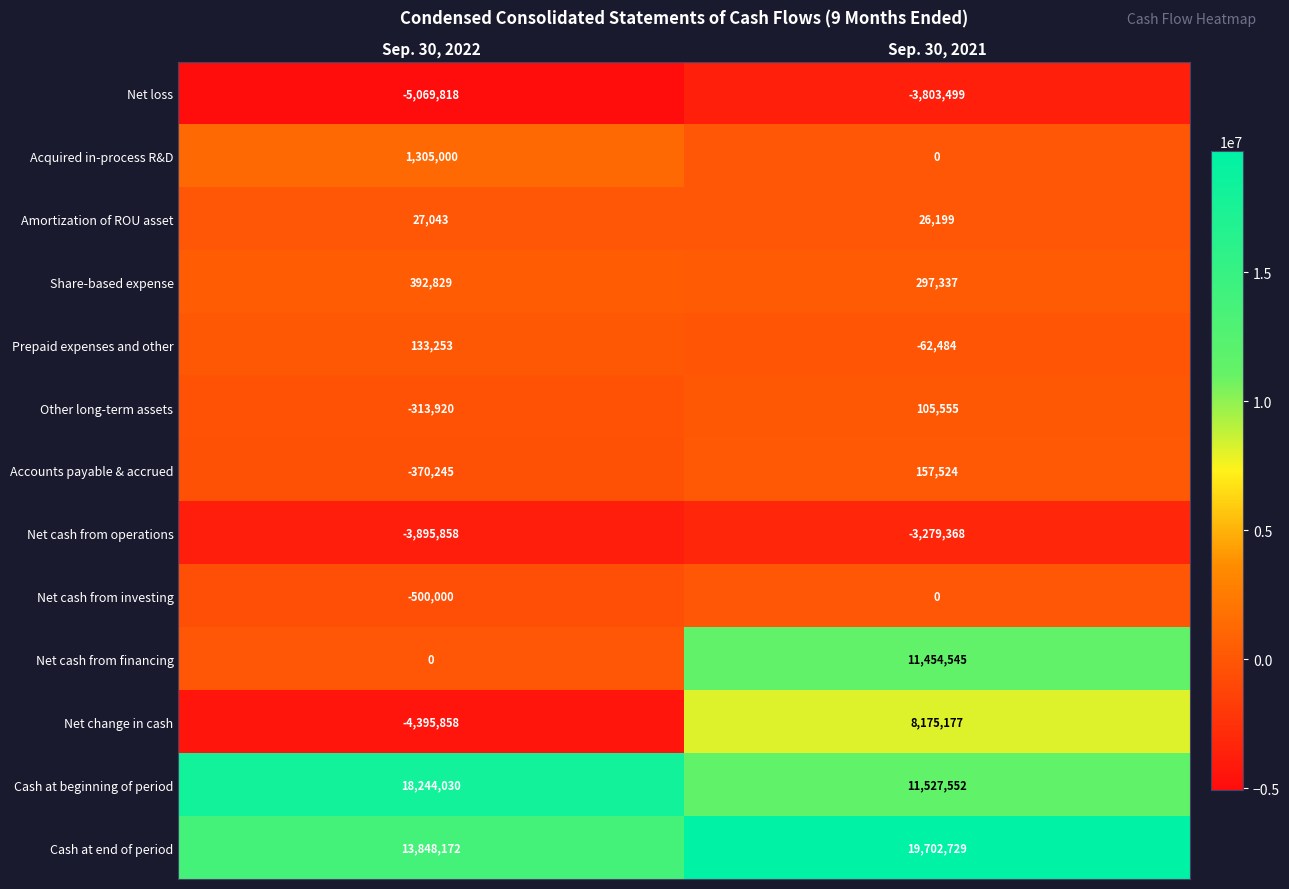

Where is Net cash from investing nearest to the value -250000?

Sep. 30, 2022